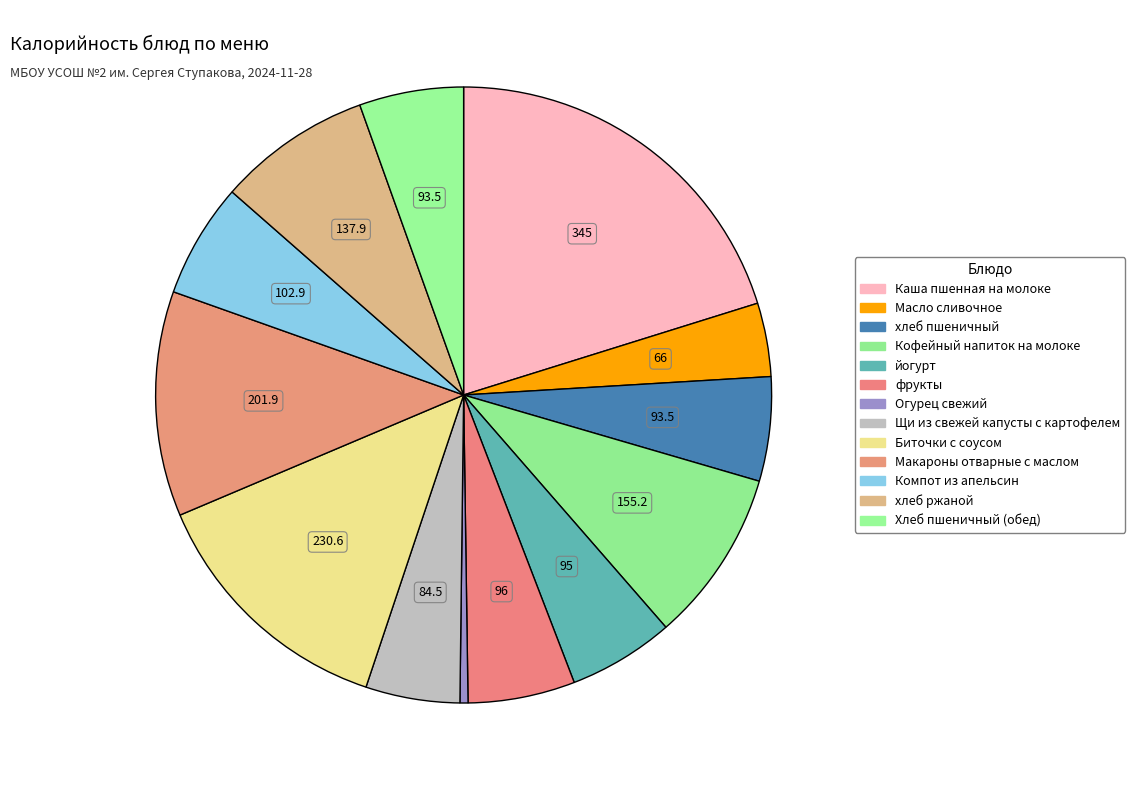

How many slices are in this pie chart?

13